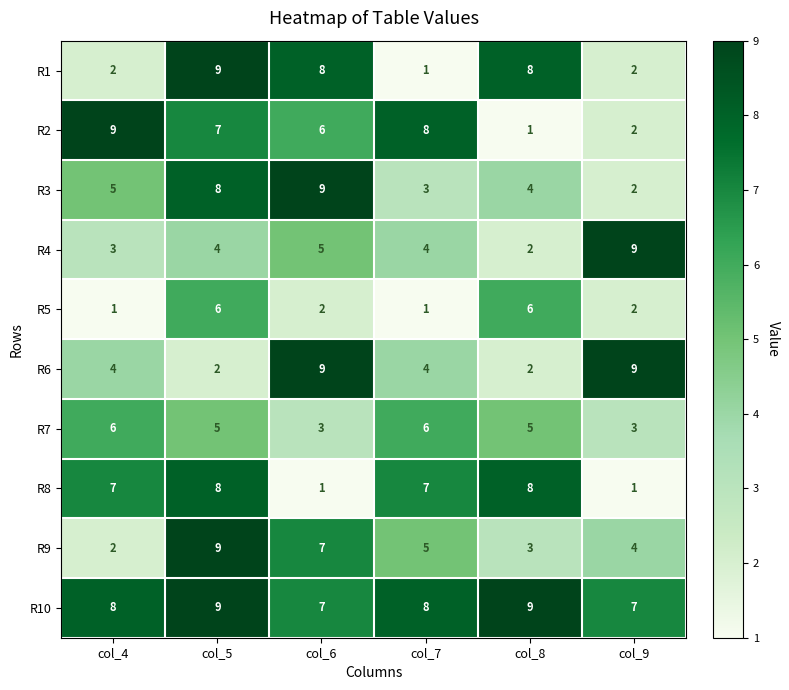

What is the difference between the highest and lowest values at col_7?

7